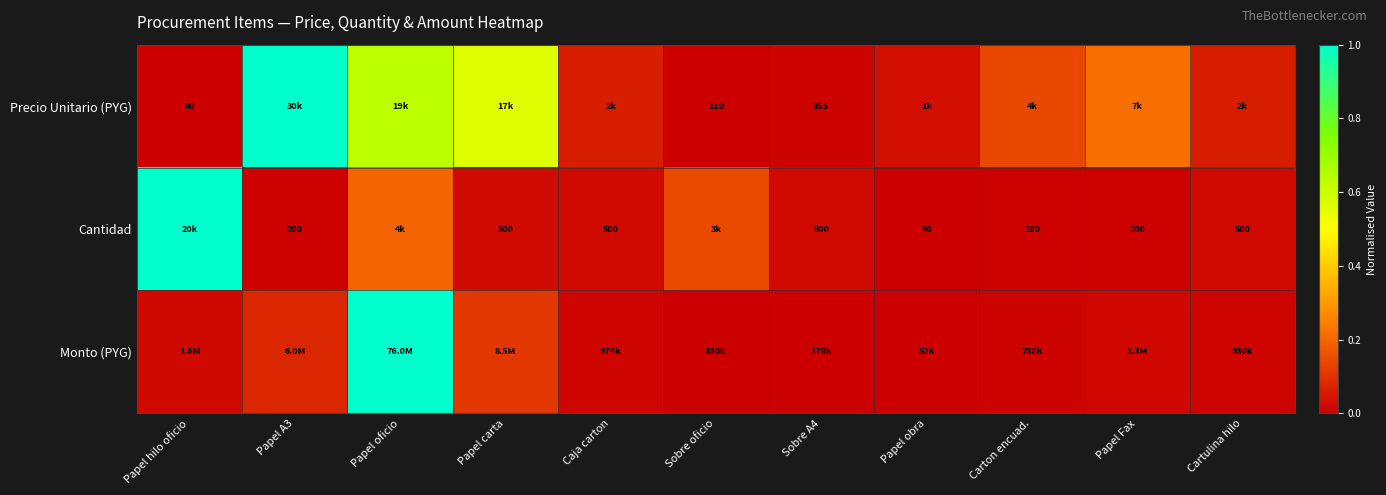

Between Papel oficio and Cartulina hilo, which series saw the biggest shift?

Monto (PYG)